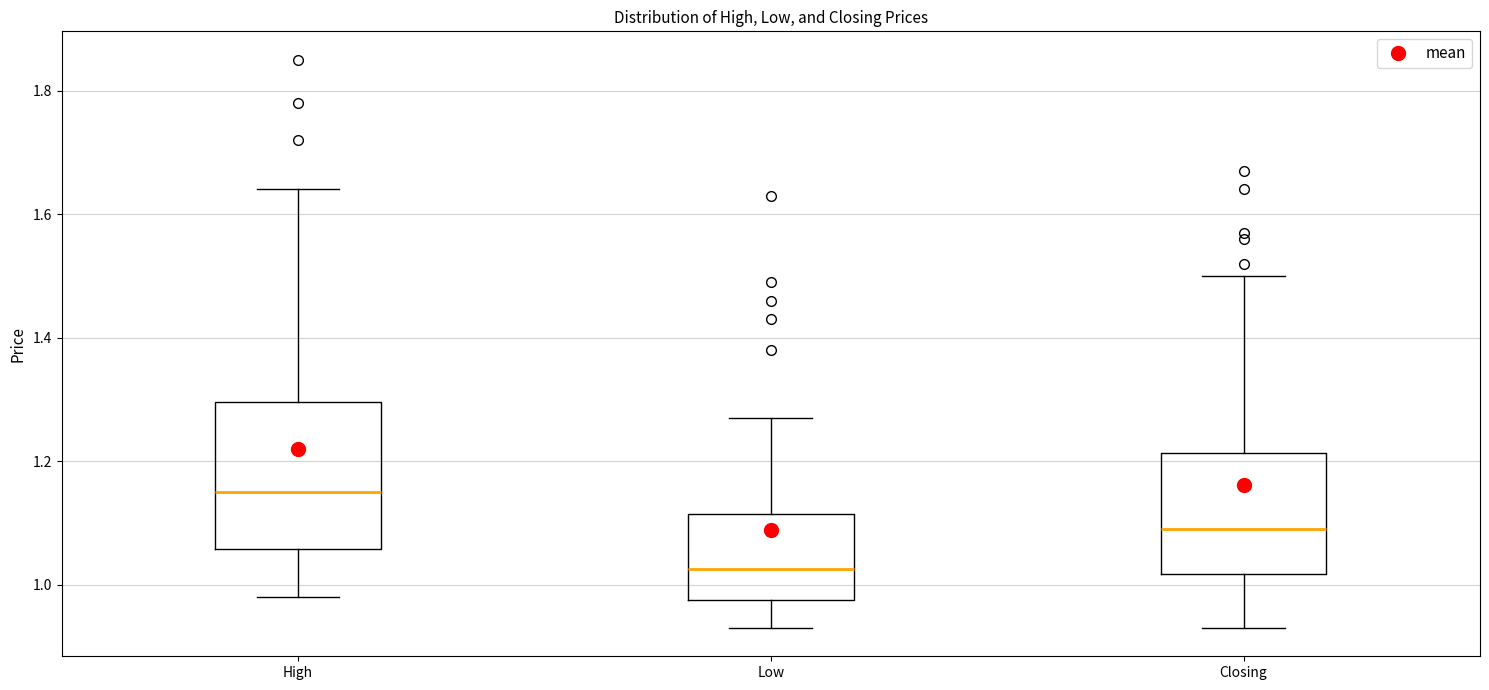

Comparing the boxes themselves (not the whiskers), which one is the tallest?

High